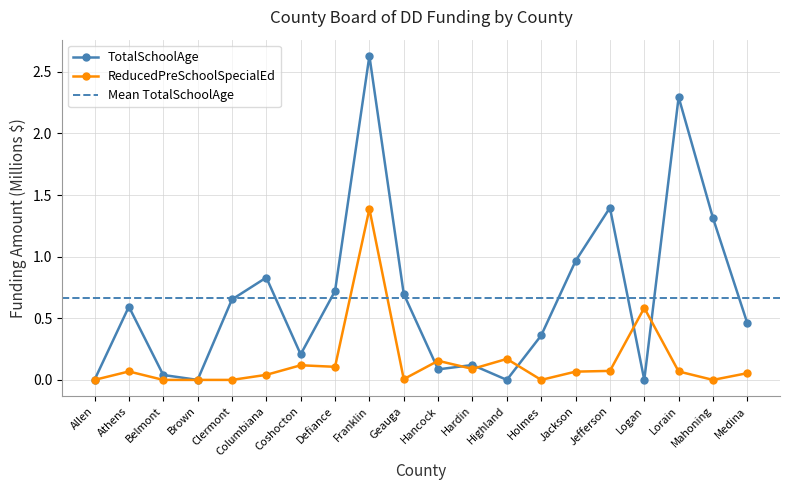

At which category is the sum across all series the highest?

Franklin